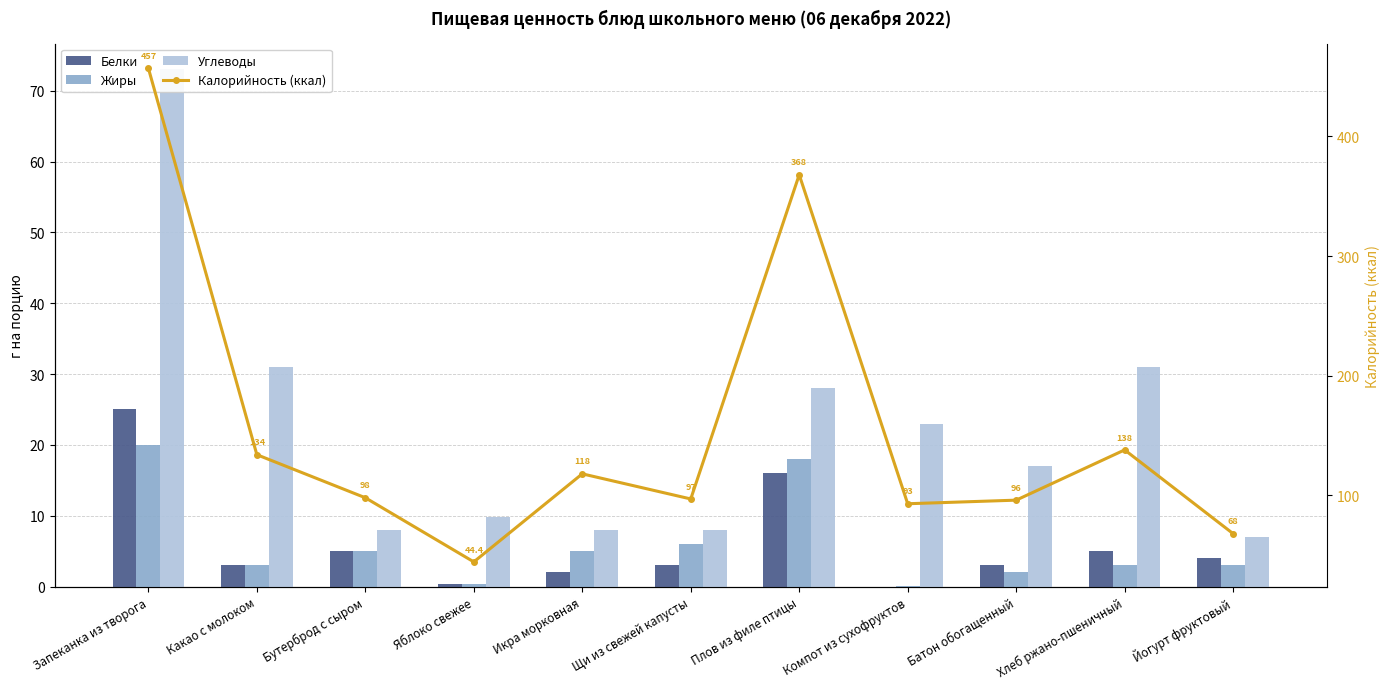

What is the total value across all series at Какао с молоком?

171.0